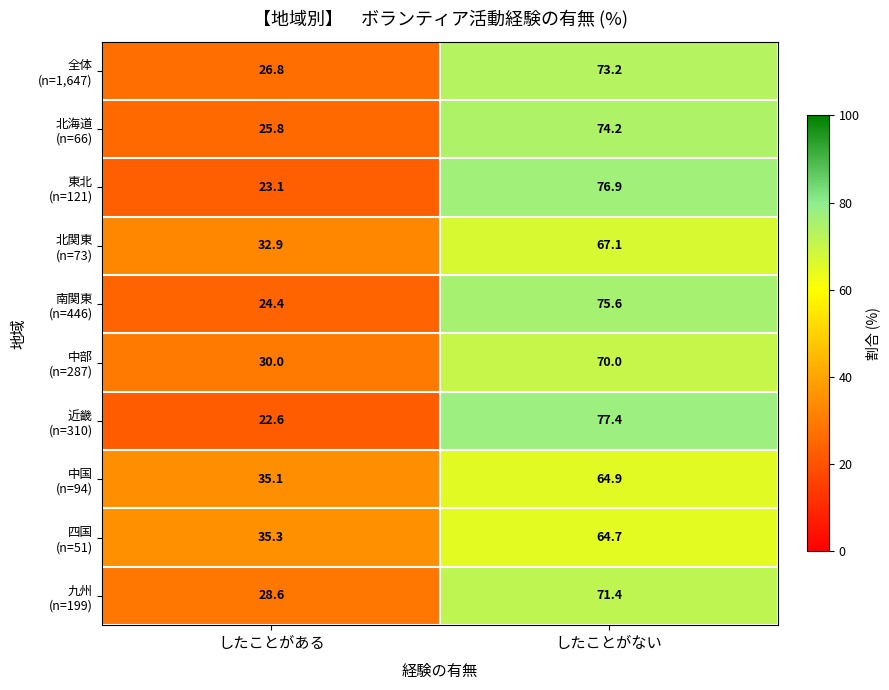

Which category has the highest value across all series?

したことがない